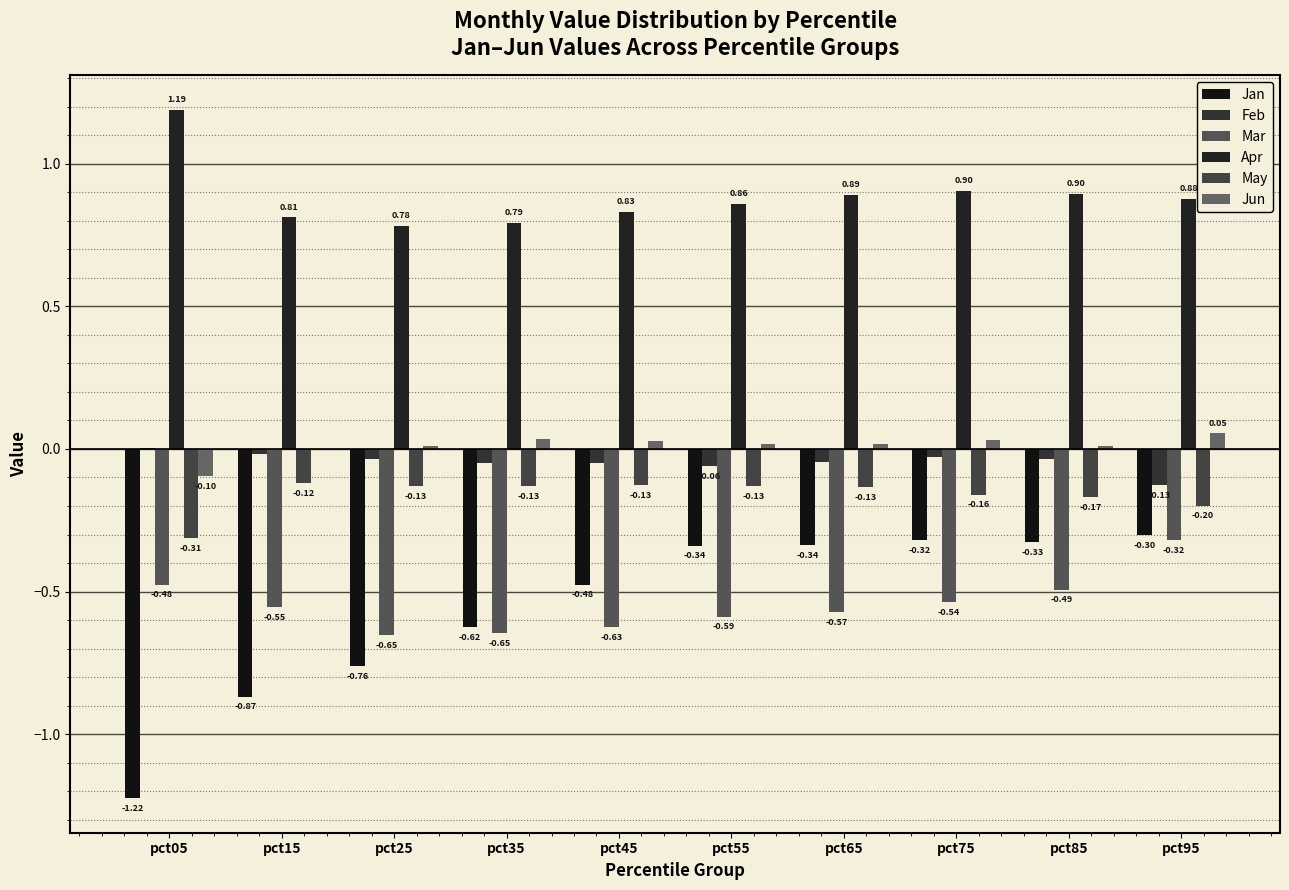

Which series has the largest range (max minus min)?

Jan